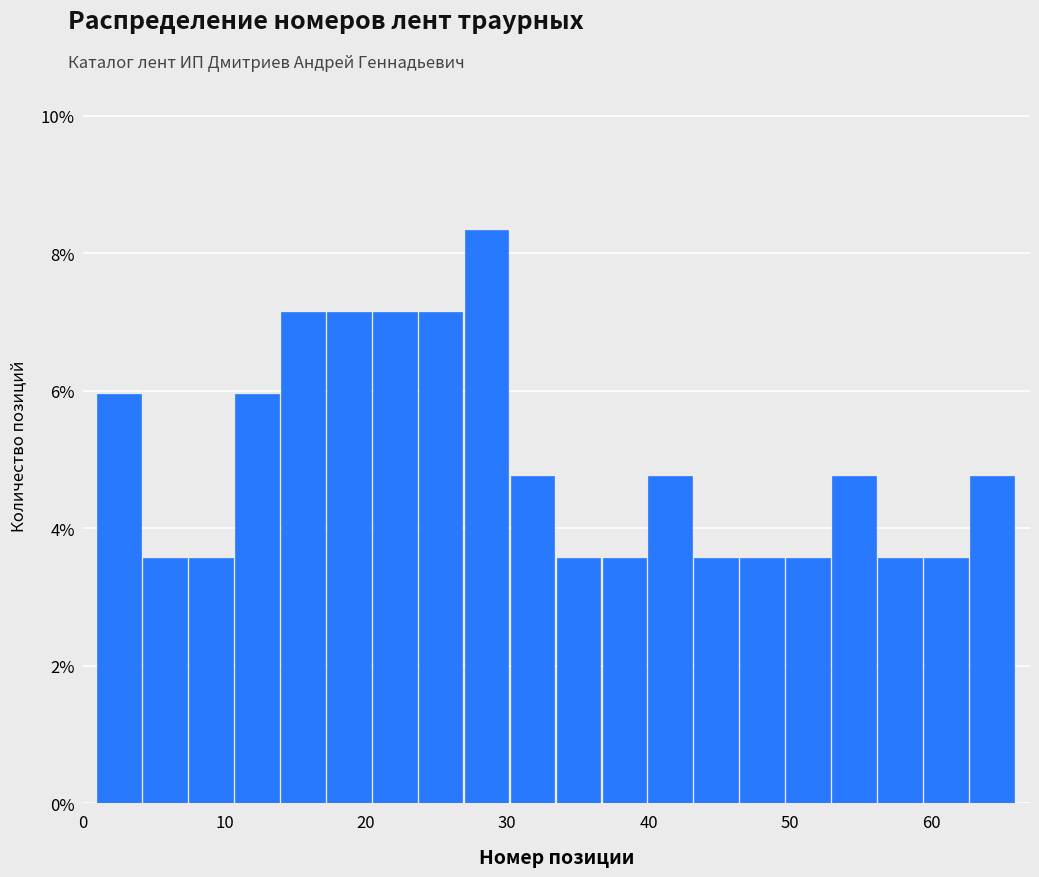

Around what value on the x-axis is the tallest bar? Give the approximate position of its centre, as read against the axis.

29